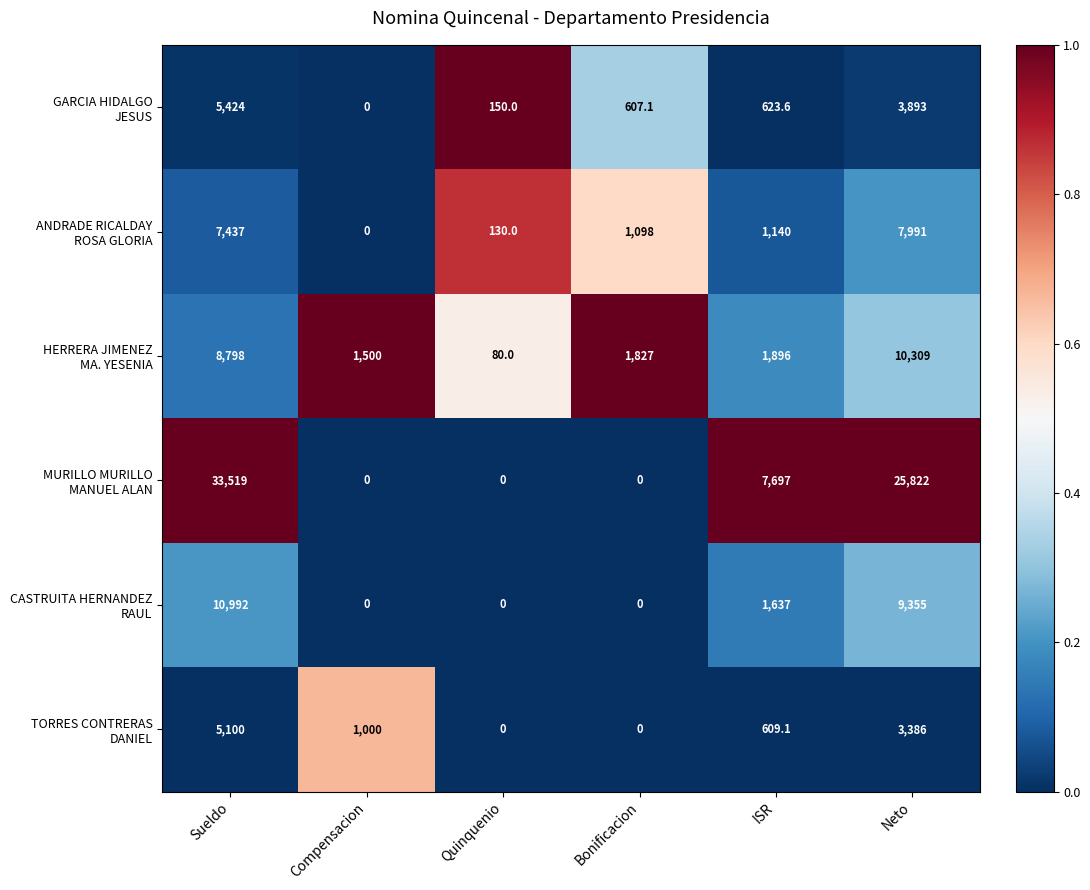

At which category is the sum across all series the highest?

Sueldo